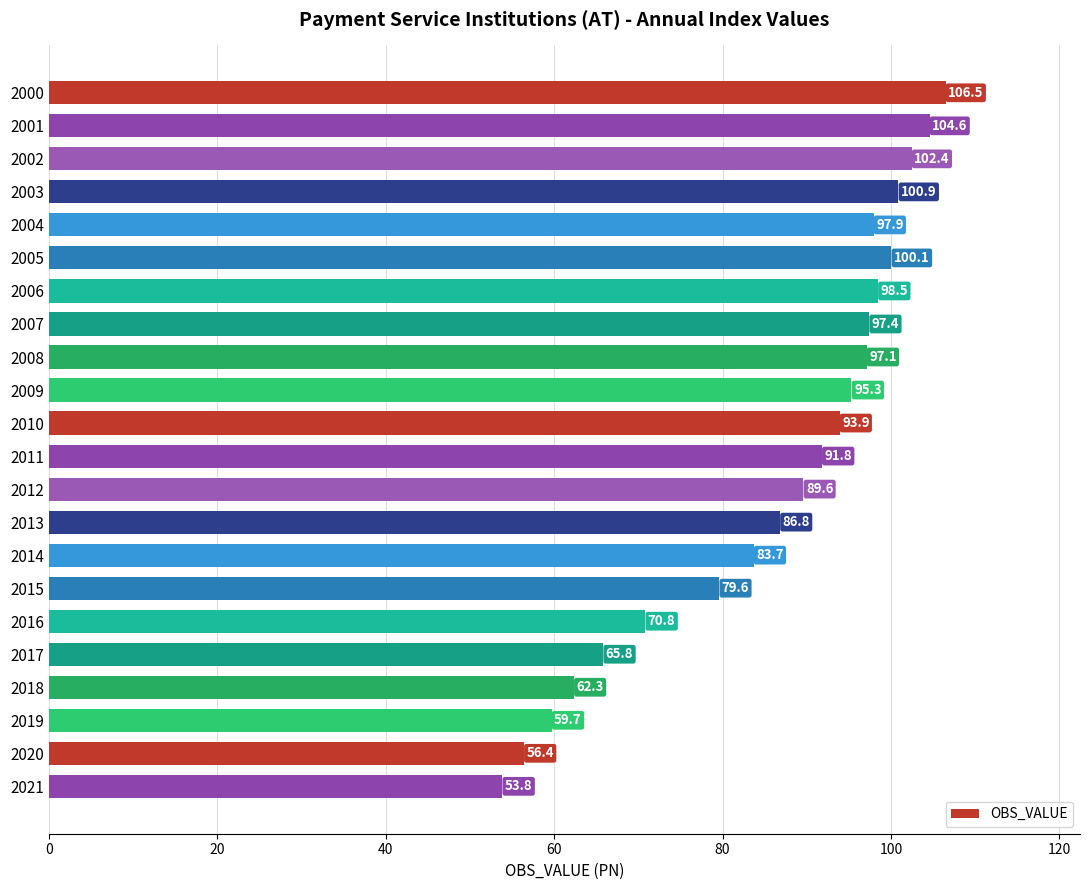

True or false: the data shows 143.1 at 2012.

False